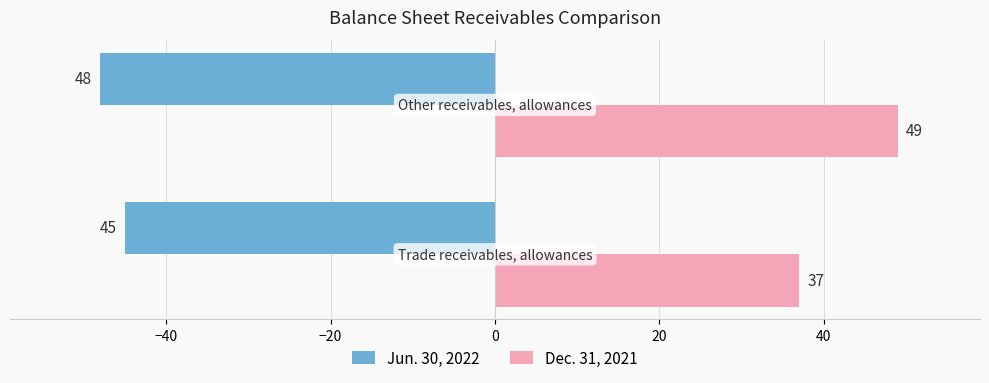

What are all the series names shown in the legend?

Jun. 30, 2022, Dec. 31, 2021